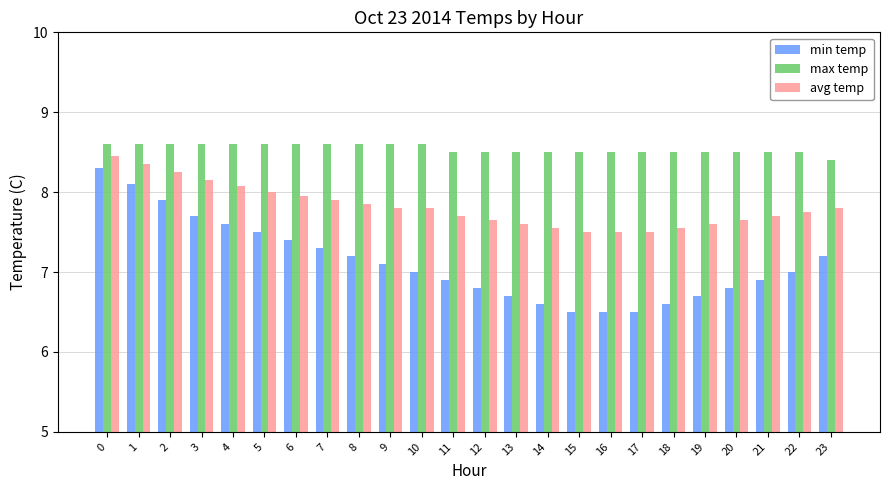

Which series has the largest total across all categories?

max temp